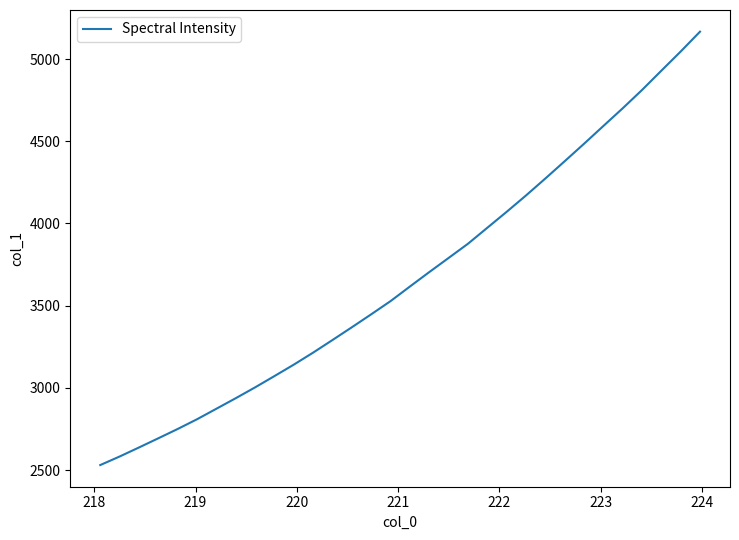

What is the minimum value shown in the chart?

2530.2